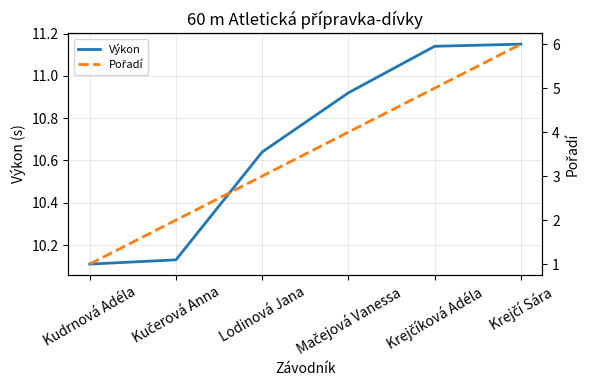

Which has a higher value, Kudrnová Adéla or Kučerová Anna?

Kučerová Anna